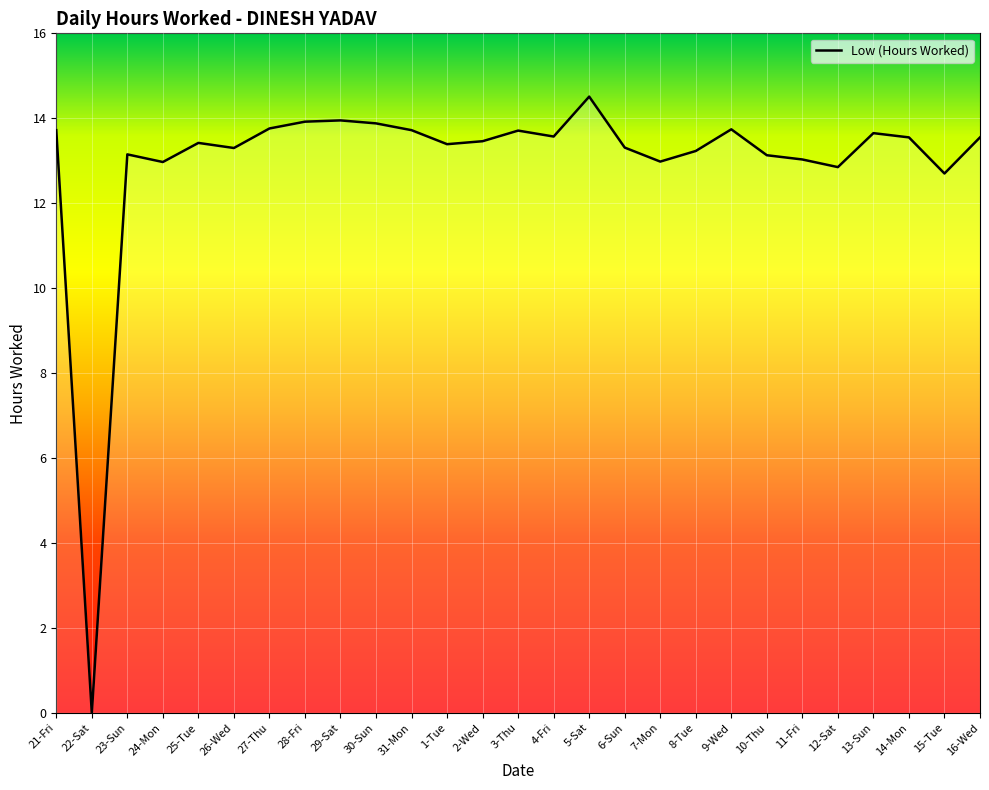

Count the number of data series in this chart.

1